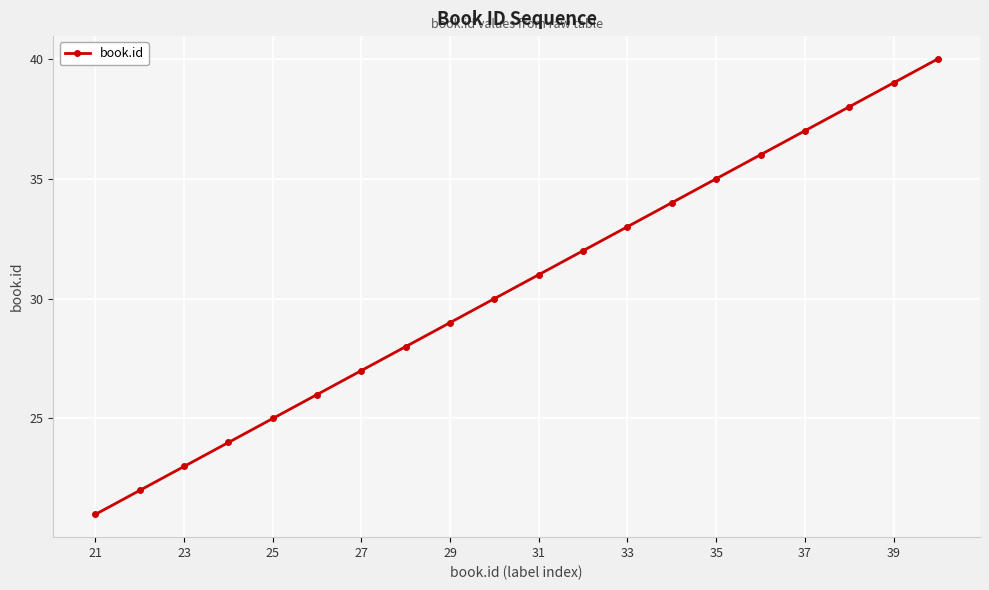

True or false: there are more than 0 points higher than both neighbors.

False